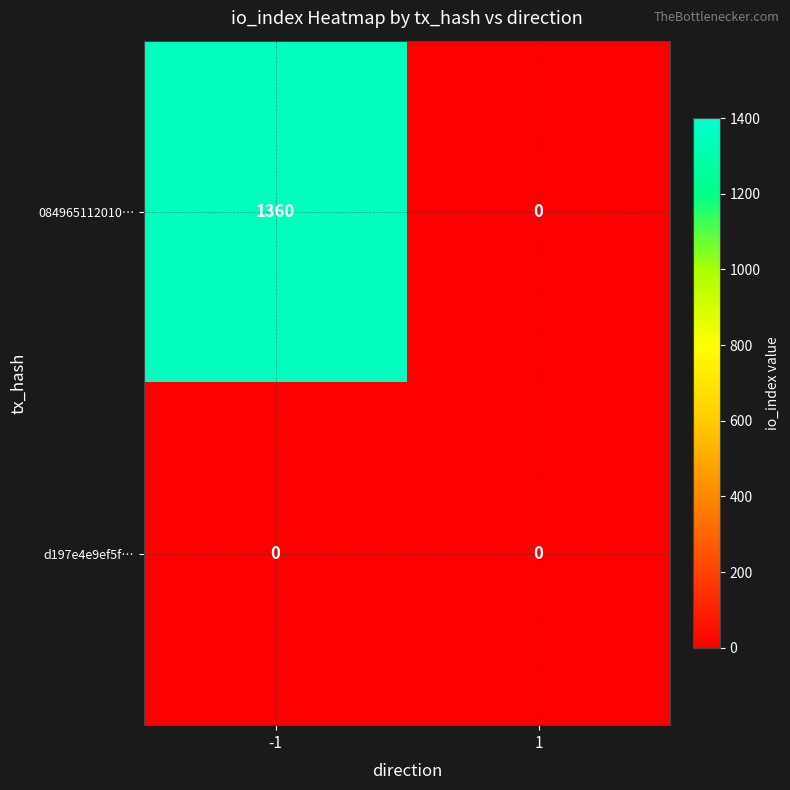

Which series changed the most between -1 and 1?

084965112010…